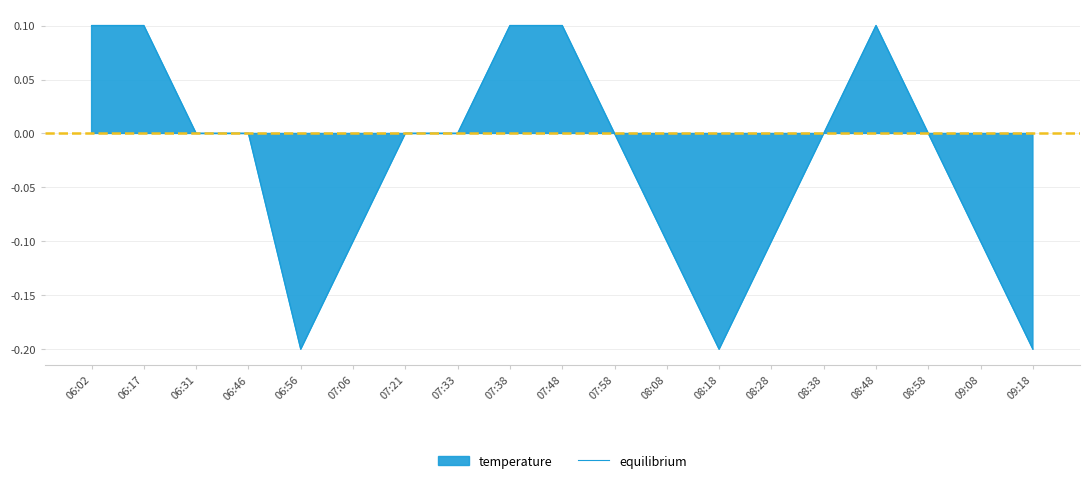

What is the maximum value shown in the chart?

0.1